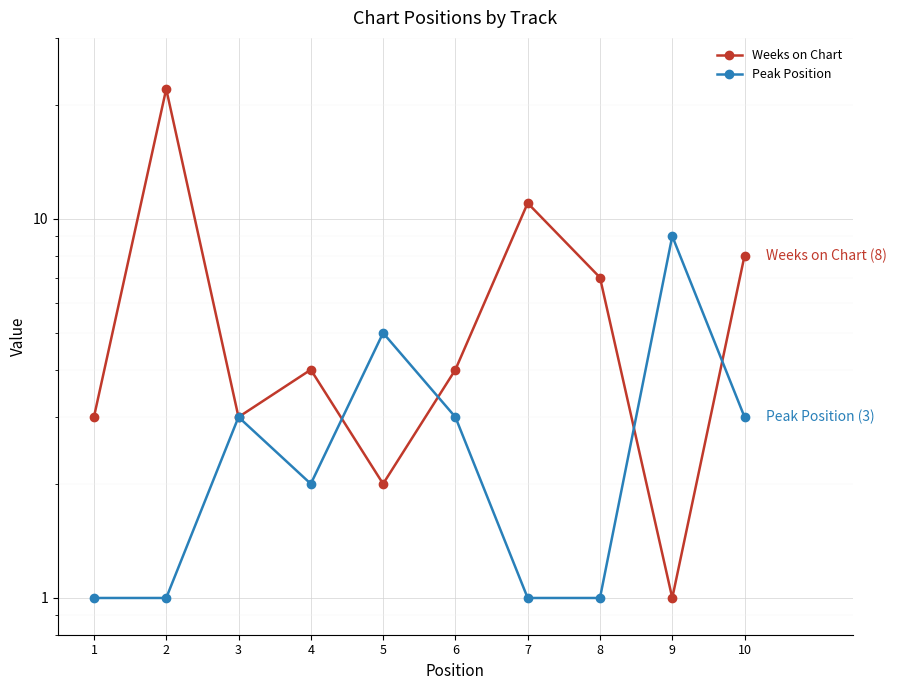

How many interior local valleys does the Peak Position series have?

1